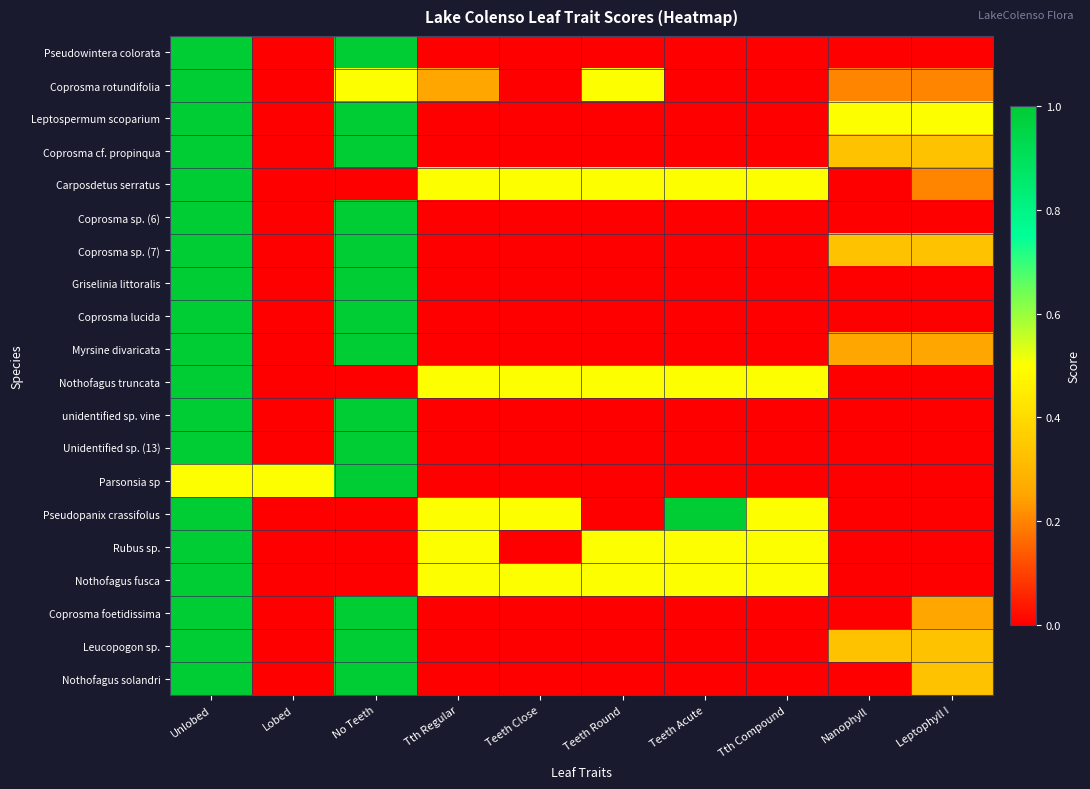

Which has a higher value, Lobed or Unlobed?

Unlobed